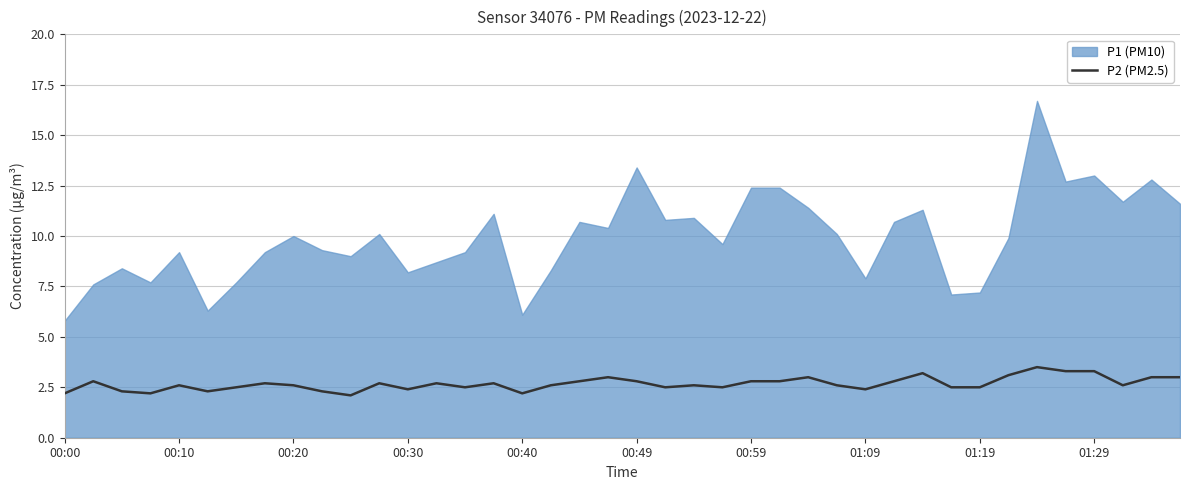

Is it true that the value at 00:49 is 2.8?

True